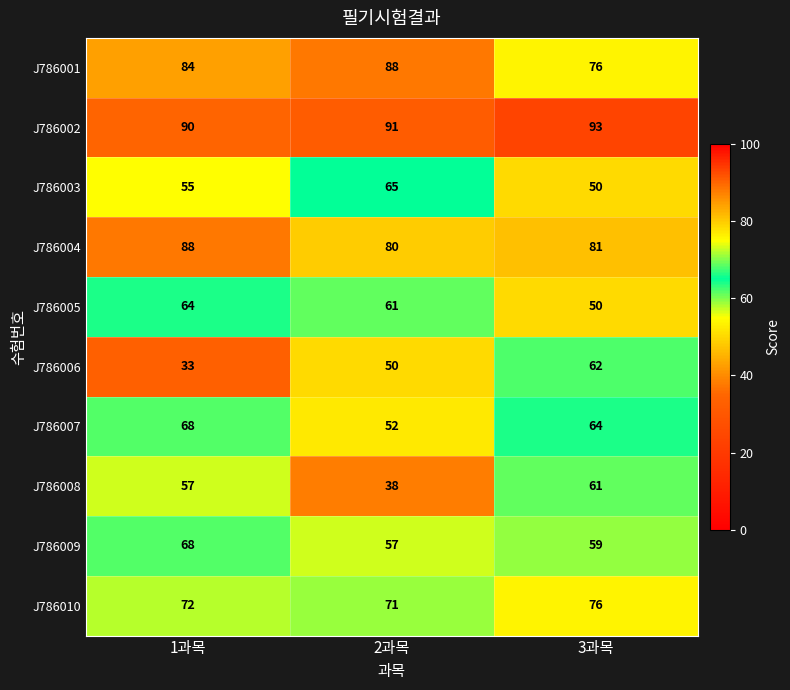

What is the sum of all J786010 values?

219